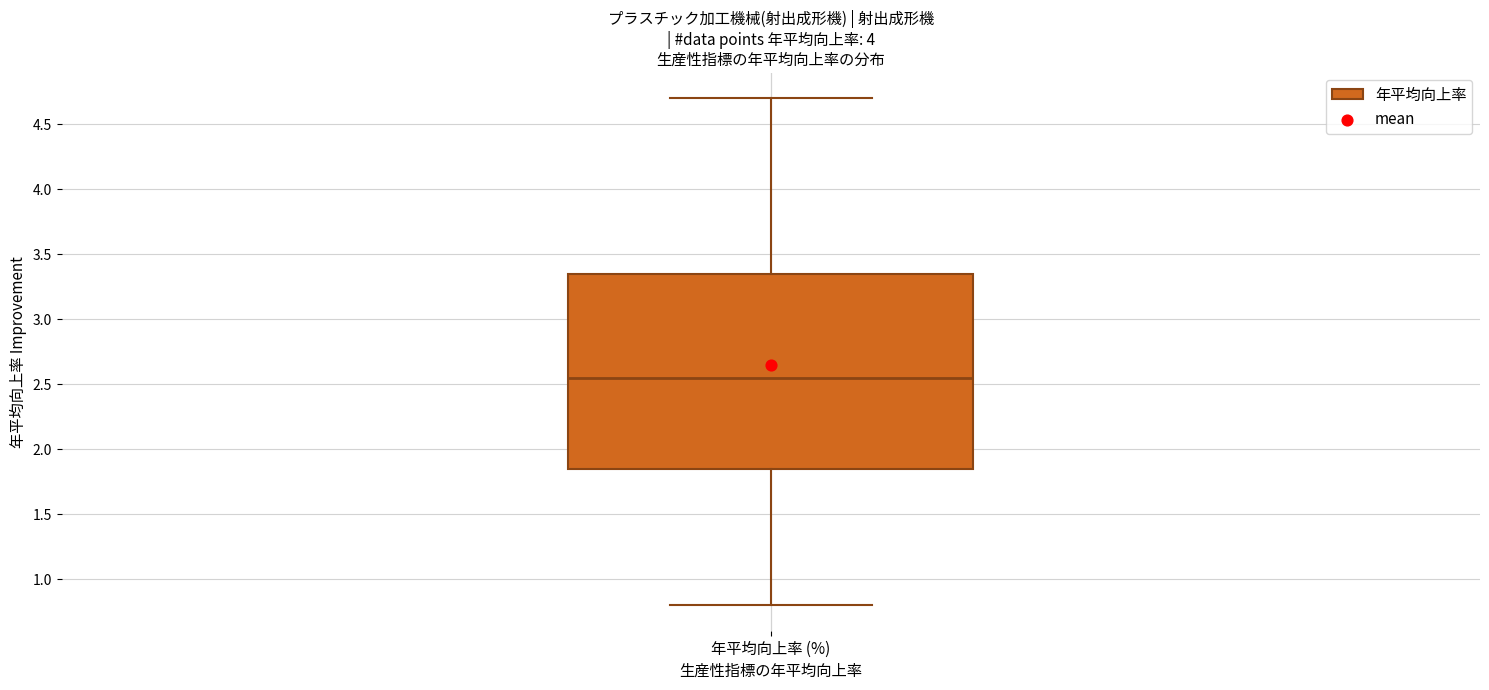

Transcribe this box plot: give where the median line is, the range the box spans, and where the two whiskers end, as read against the y-axis. The values are not printed on the chart, so give them approximately, as read against the axis.

median 2.55, box 1.85 to 3.35, whiskers 0.80 to 4.70